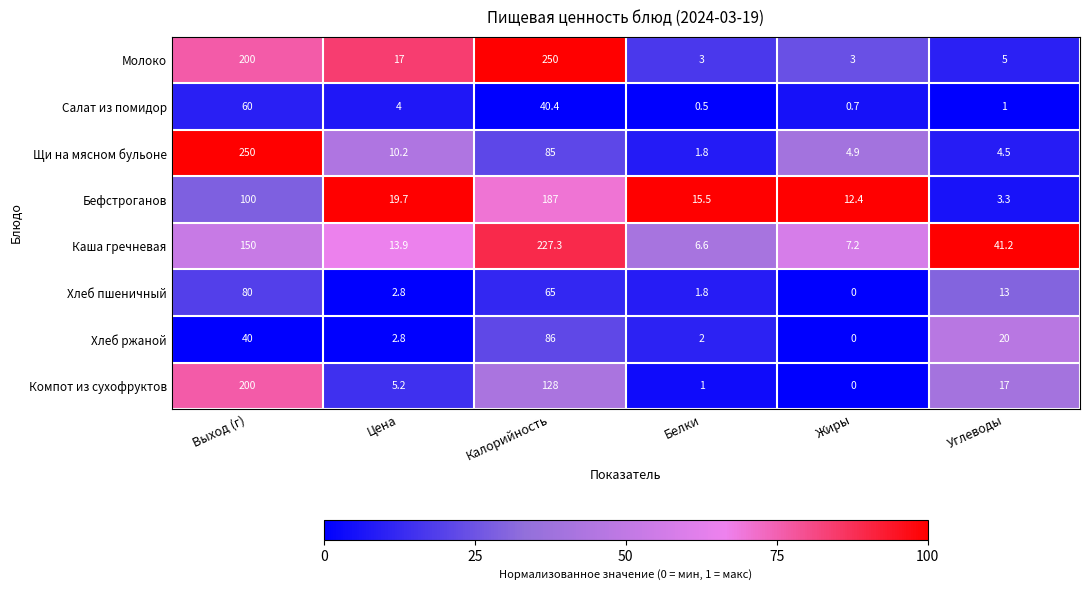

List the labels in order of Бефстроганов value, smallest first.

Углеводы, Жиры, Белки, Цена, Выход (г), Калорийность